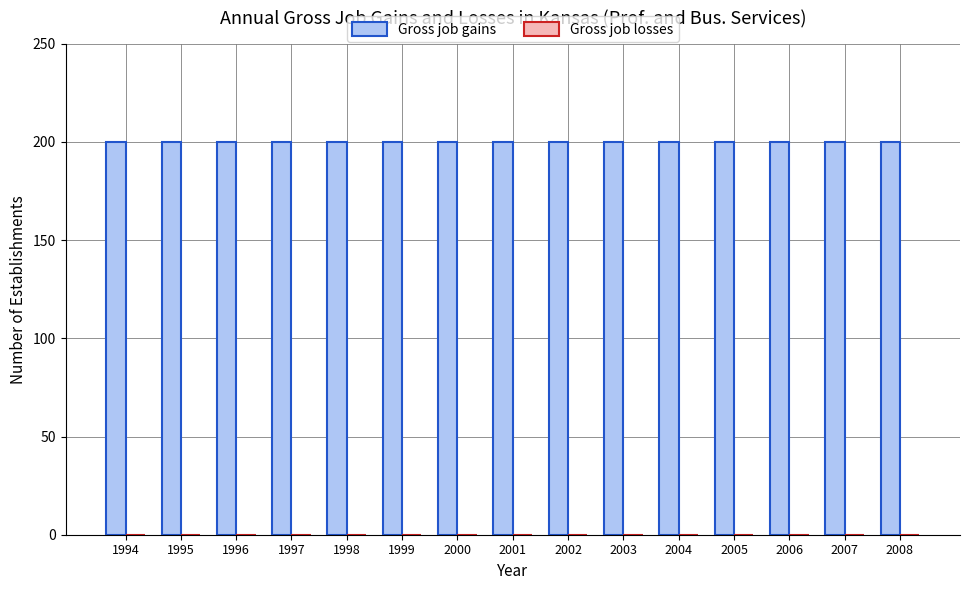

The value of Gross job gains at 2000 is 49. True or false?

False